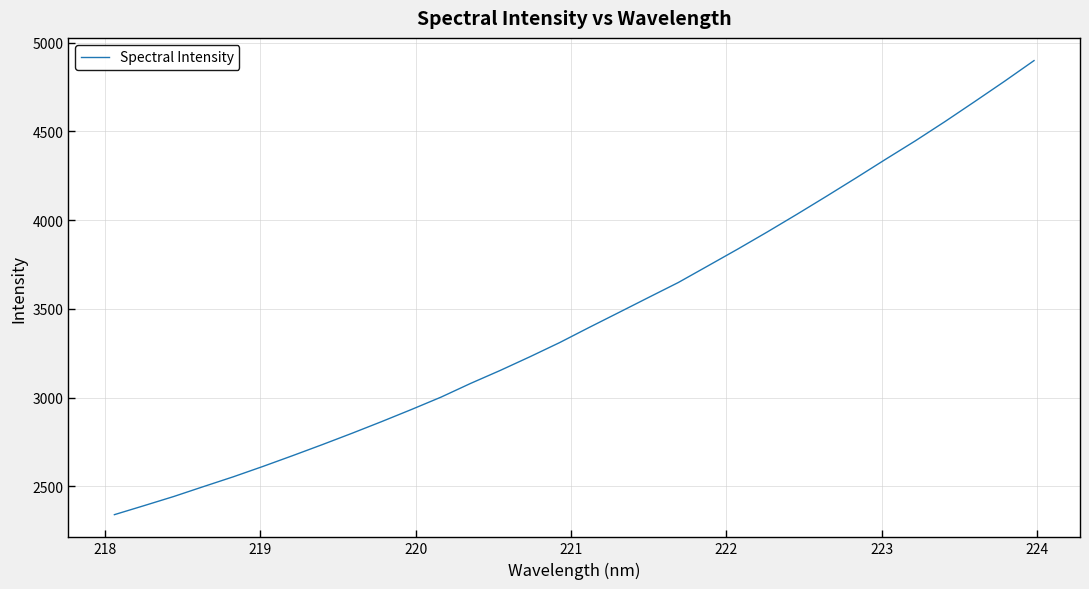

What is the difference between the maximum and minimum values?

2558.0